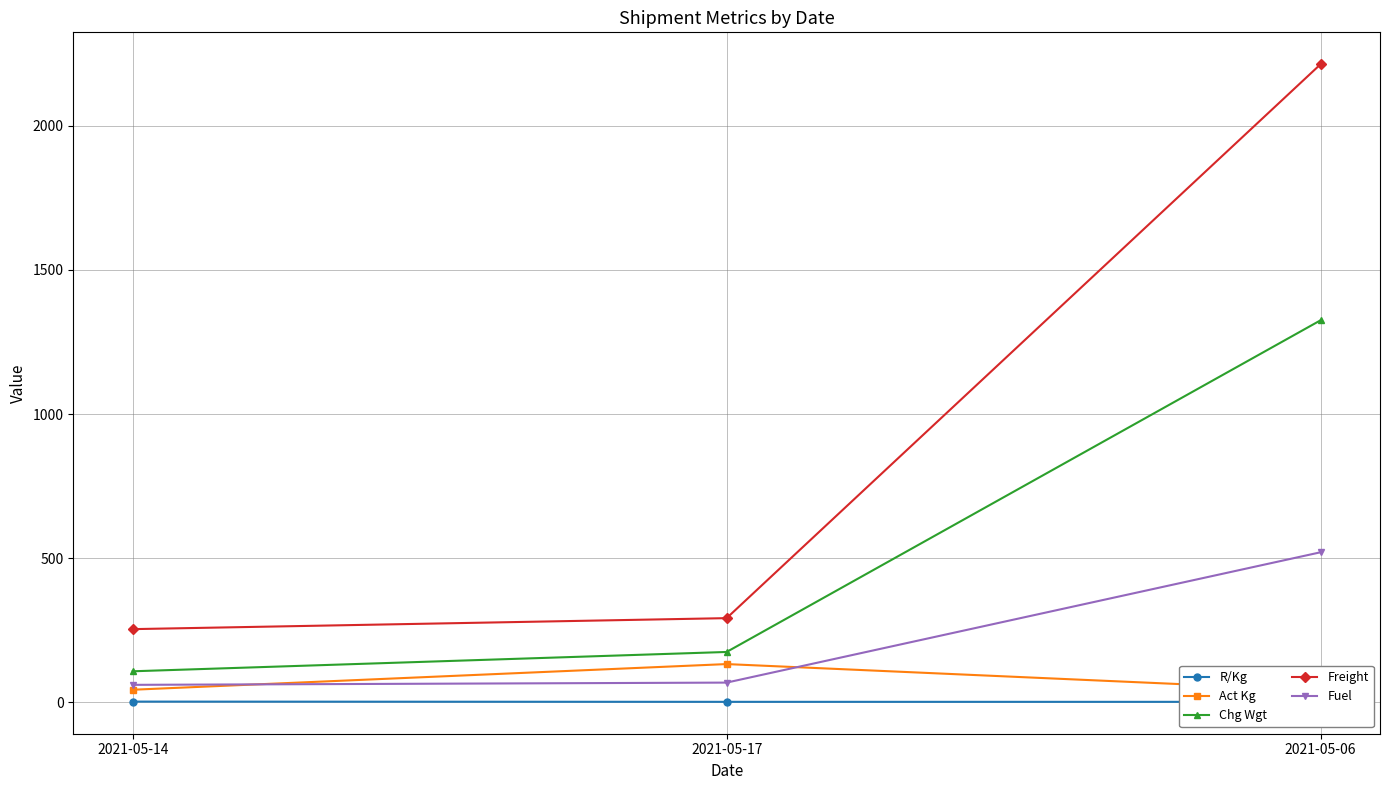

At which category is the sum across all series the highest?

2021-05-06